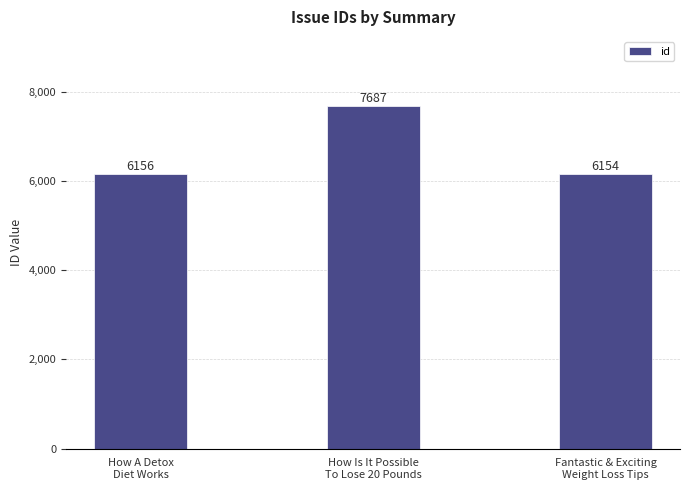

What is the difference between the values at Fantastic & Exciting
Weight Loss Tips and How A Detox
Diet Works?

2